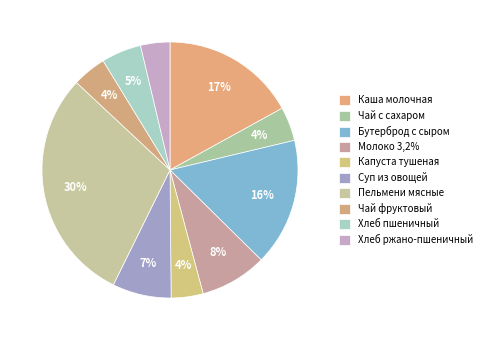

What percentage do Чай фруктовый and Пельмени мясные together represent?

34.0%